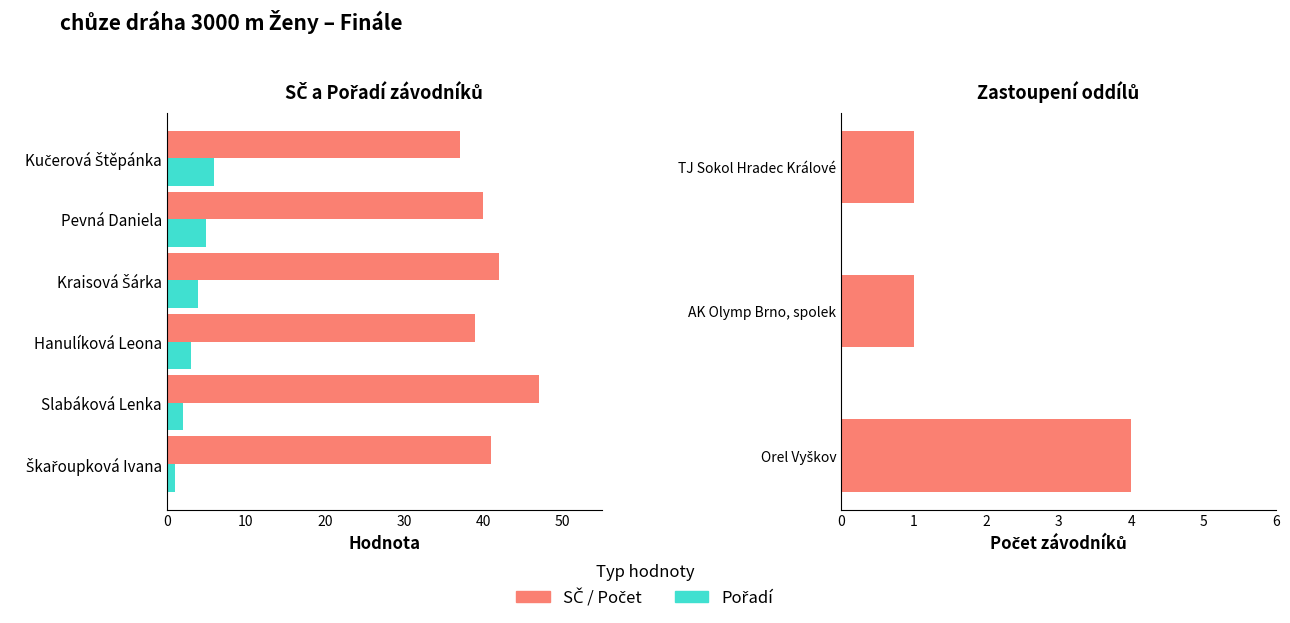

Is it true that Pořadí equals 5 at Pevná Daniela?

True